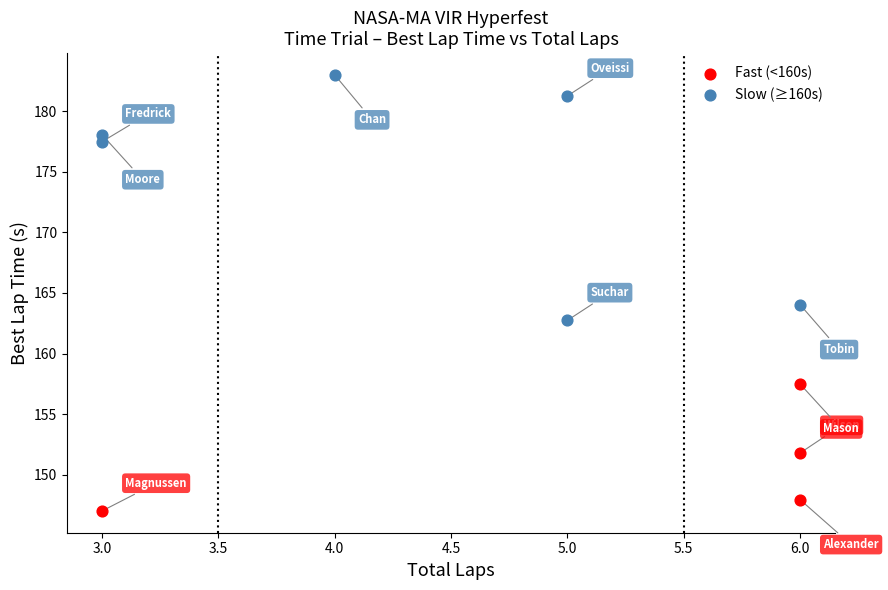

Which series reaches the maximum Y coordinate?

Slow (≥160s)